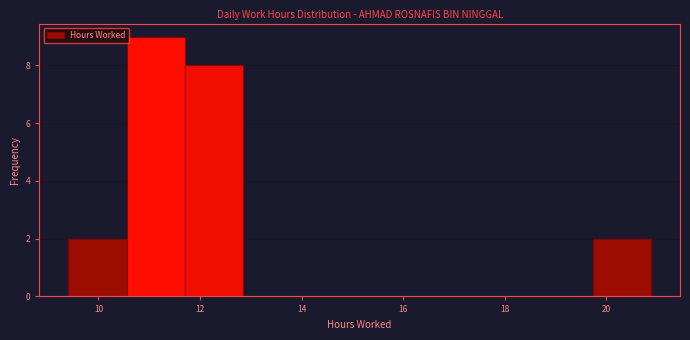

How tall is the bar that spans 10.6 to 11.8 on the x-axis? Neither the bar edges nor the heights are printed on the chart, so give them approximately, as read against the axes.

9